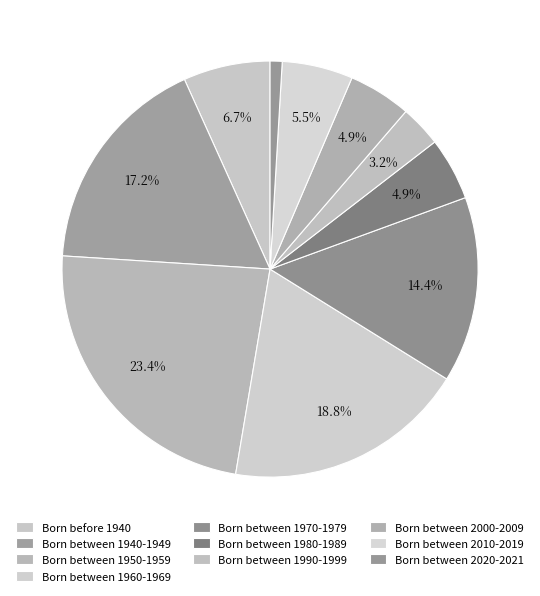

What percentage do Born between 2020-2021 and Born between 2000-2009 together represent?

5.8%